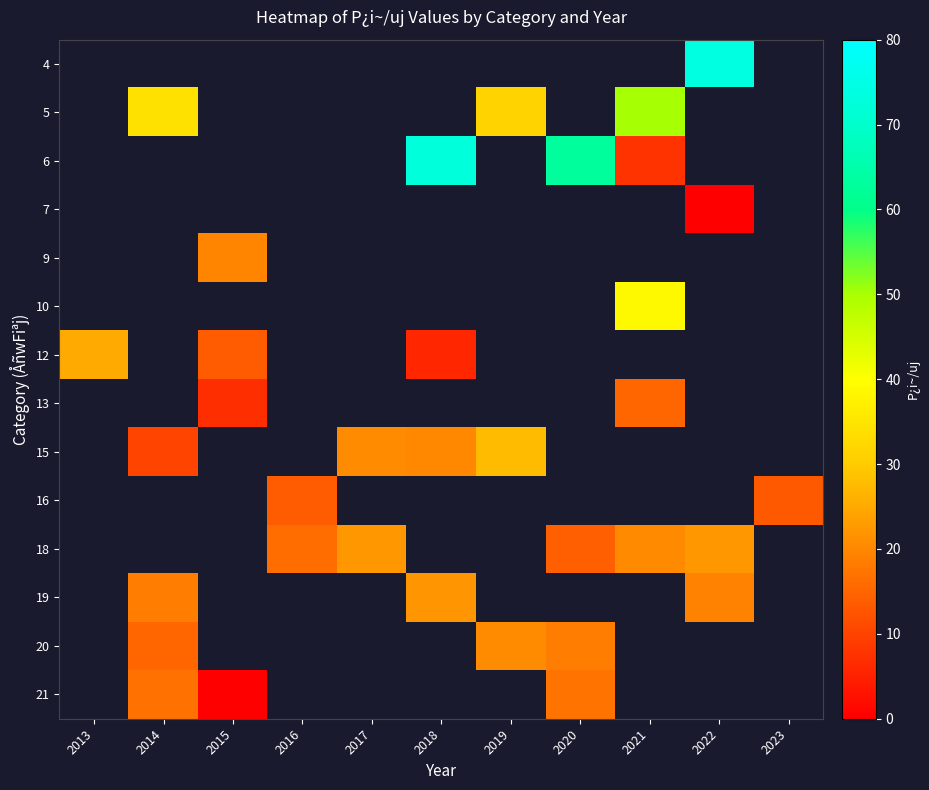

What is the lowest value of the 12 series?

5.8